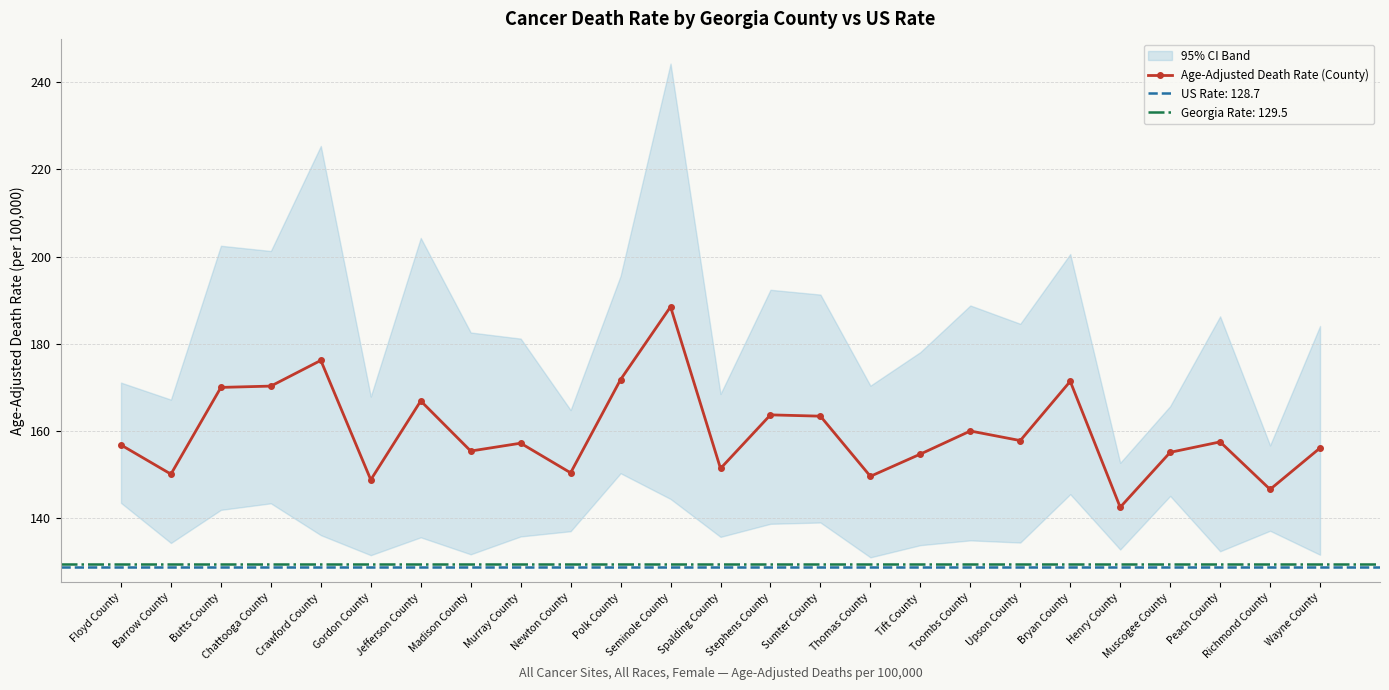

Does the chart display data point markers on the line(s)?

Yes